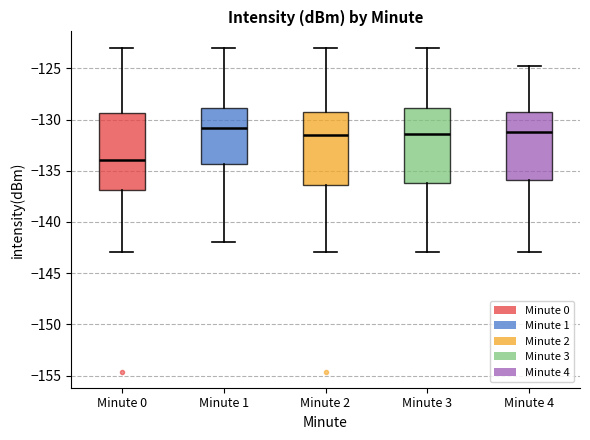

Reading left to right, read every box against the y-axis: the position of its median line, the range the box covers, and the ends of its whiskers. The values are not printed on the chart, so give them approximately, as read against the axis.

Minute 0: median -134.0, box -137.0 to -129.5, whiskers -143.0 to -123.0
Minute 1: median -131.0, box -134.5 to -129.0, whiskers -142.0 to -123.0
Minute 2: median -131.5, box -136.5 to -129.5, whiskers -143.0 to -123.0
Minute 3: median -131.5, box -136.0 to -129.0, whiskers -143.0 to -123.0
Minute 4: median -131.0, box -136.0 to -129.5, whiskers -143.0 to -125.0